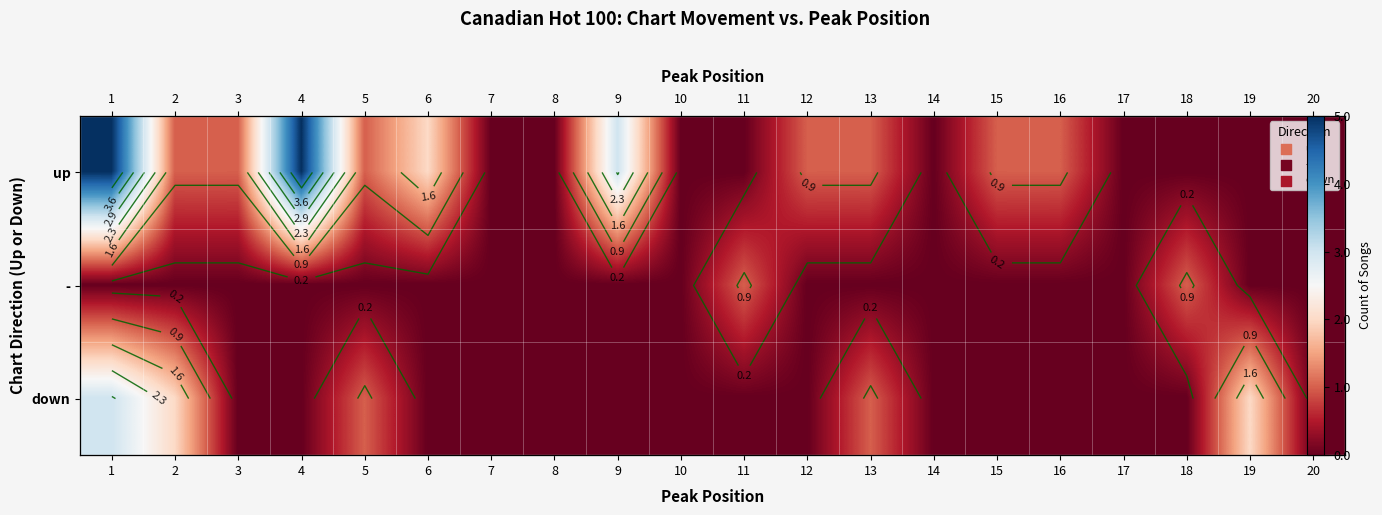

Count the number of categories in the chart.

20